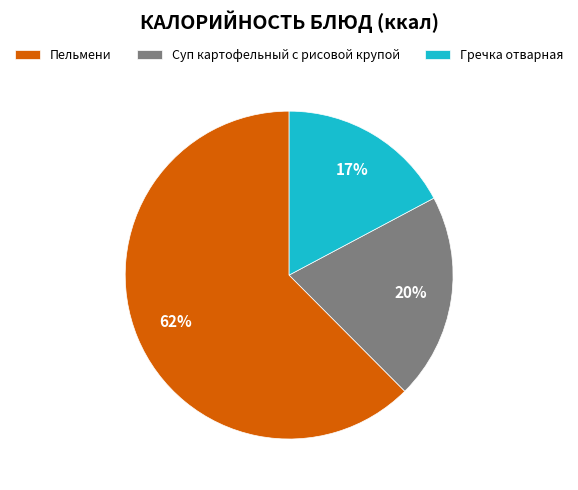

What is the ratio of the value at Суп картофельный с рисовой крупой to the value at Гречка отварная?

1.2